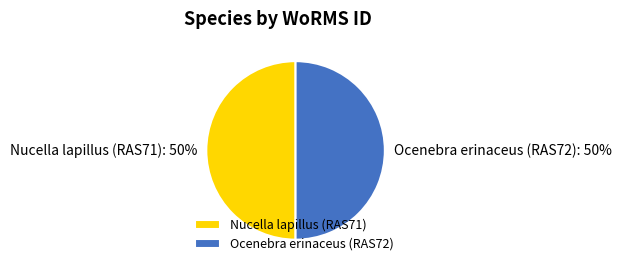

What is the ratio of the value at Ocenebra erinaceus (RAS72) to the value at Nucella lapillus (RAS71)?

1.0